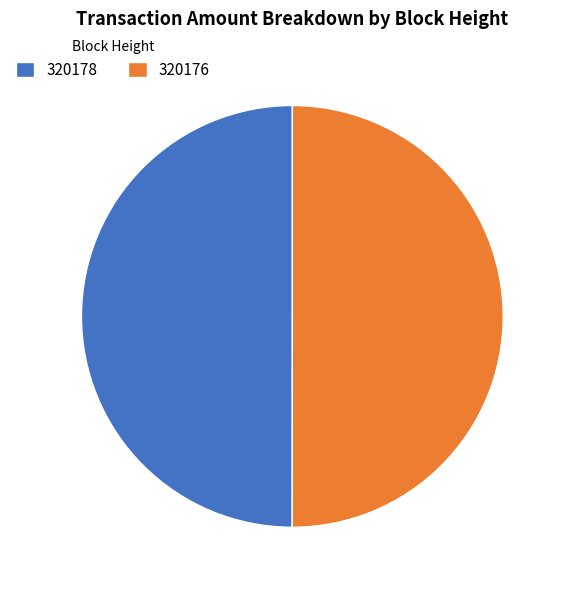

True or false: 320178 accounts for 50% of the total.

True